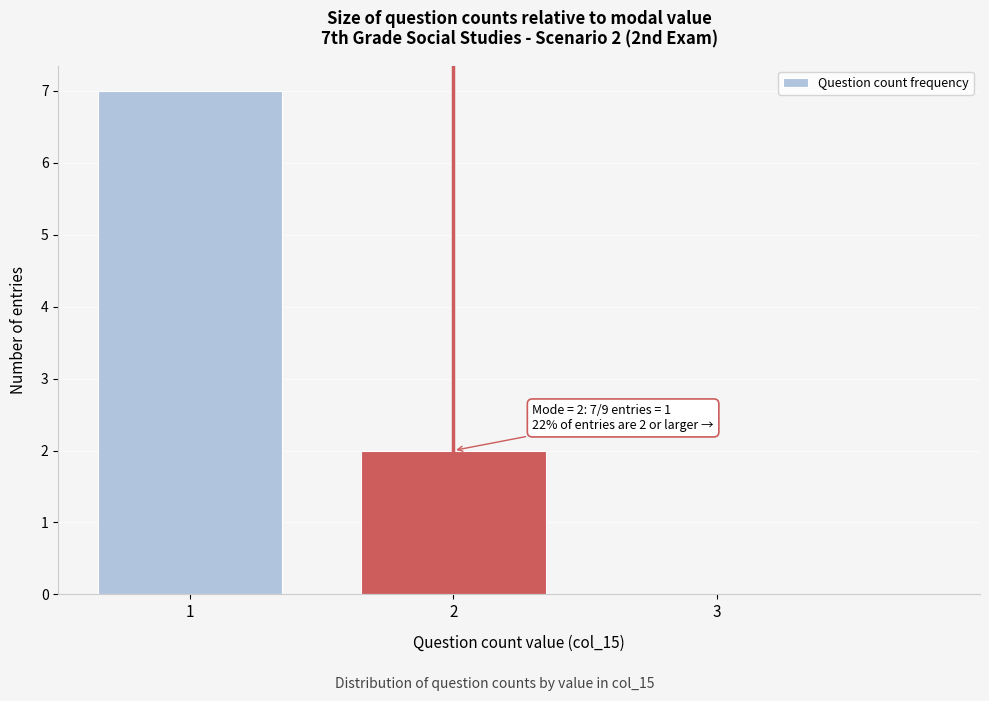

Reading right to left, list all the values displayed in this chart.

3=0	2=2	1=7